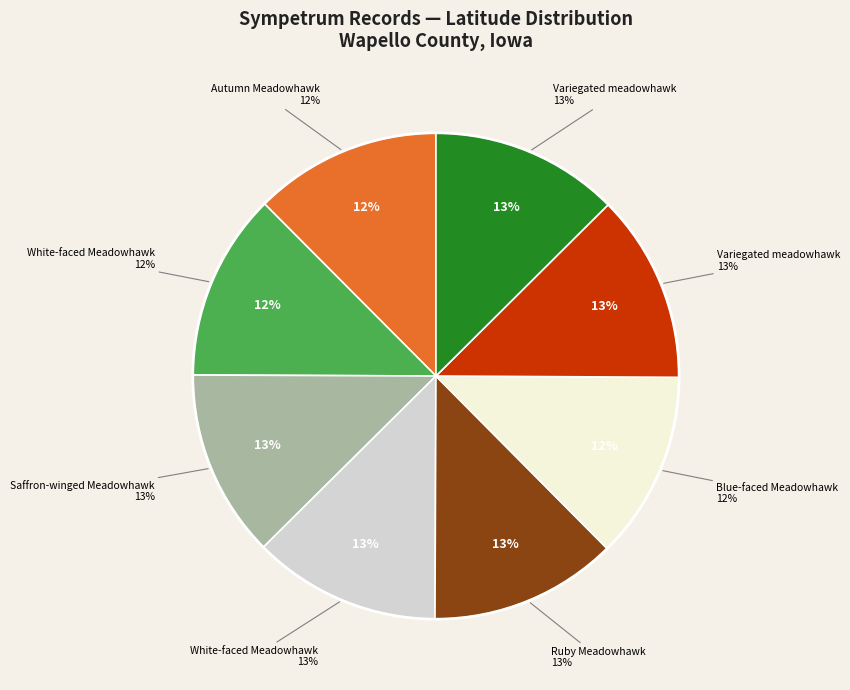

True or false: Sympetrum corruptum (2023-10-08) accounts for 13% of the total.

True